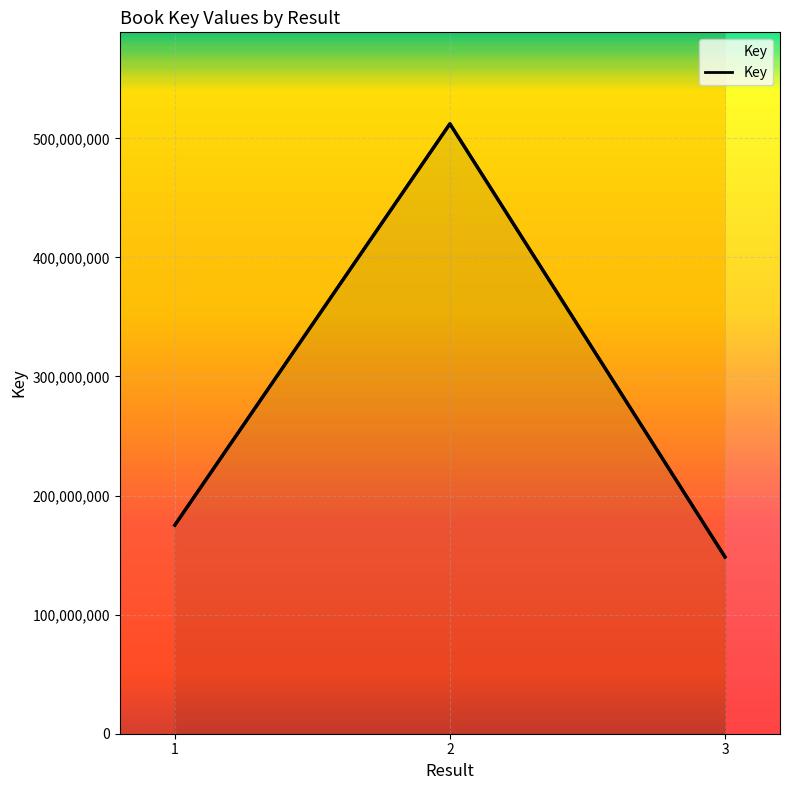

Between 3 and 1, which is larger?

1